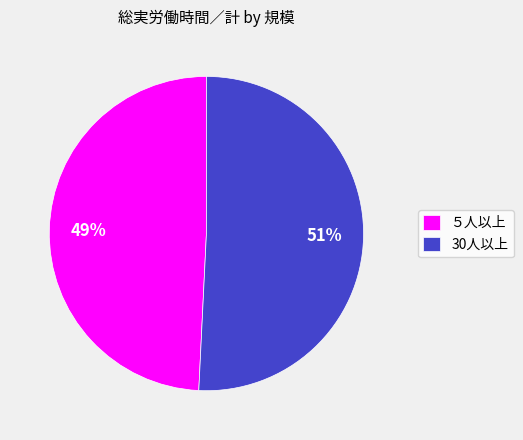

Is the sum of ５人以上 and 30人以上 greater than half?

Yes